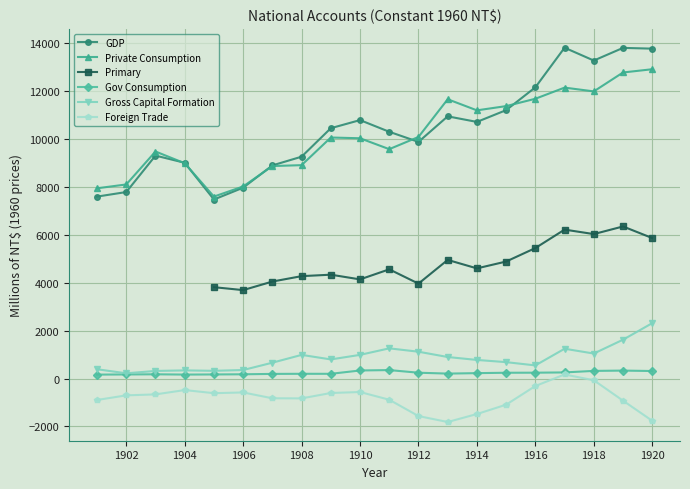

True or false: Gross Capital Formation has more than 2 interior local peaks.

True